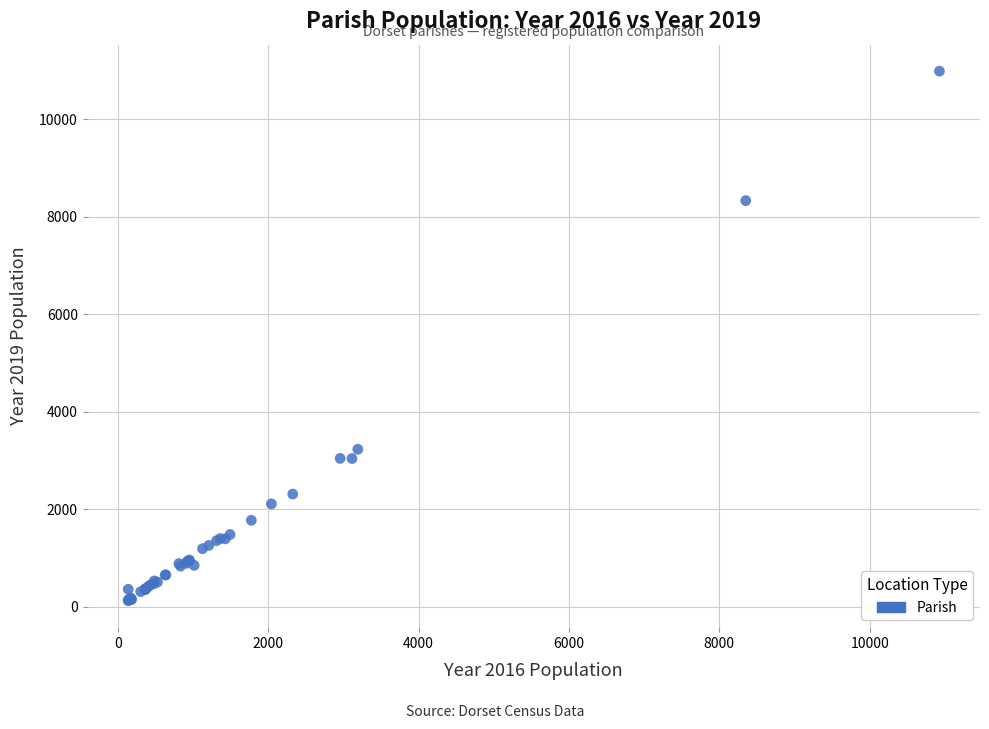

What Y value in the scatter plot is closest to 5559?

3233